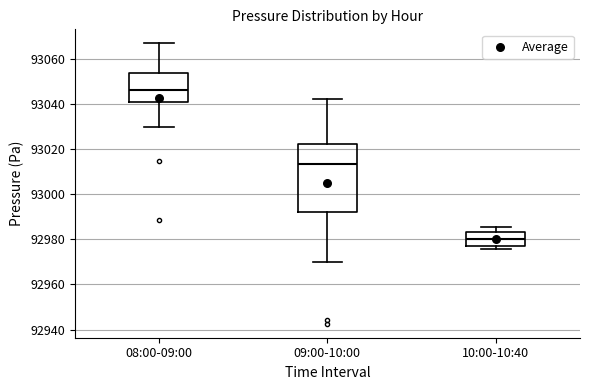

Which box is the tallest, from its lower edge to its upper edge?

09:00-10:00